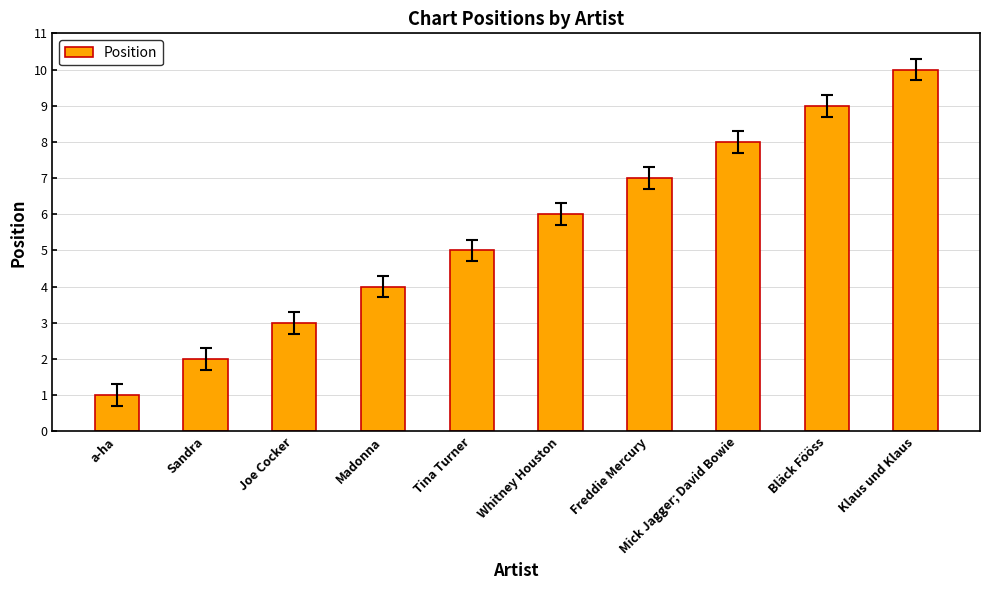

Reading left to right, list all the values displayed in this chart.

a-ha=1	Sandra=2	Joe Cocker=3	Madonna=4	Tina Turner=5	Whitney Houston=6	Freddie Mercury=7	Mick Jagger; David Bowie=8	Bläck Fööss=9	Klaus und Klaus=10